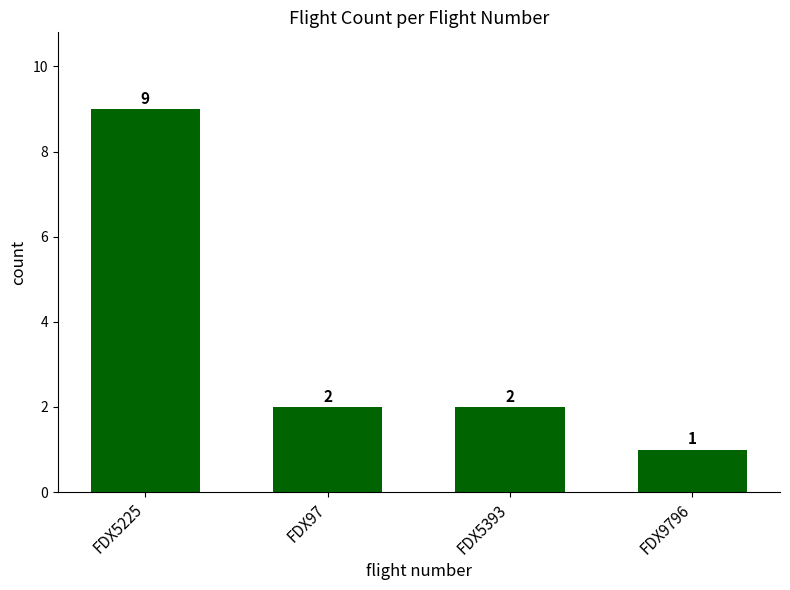

What is the label of the 2nd bar from the left?

FDX97